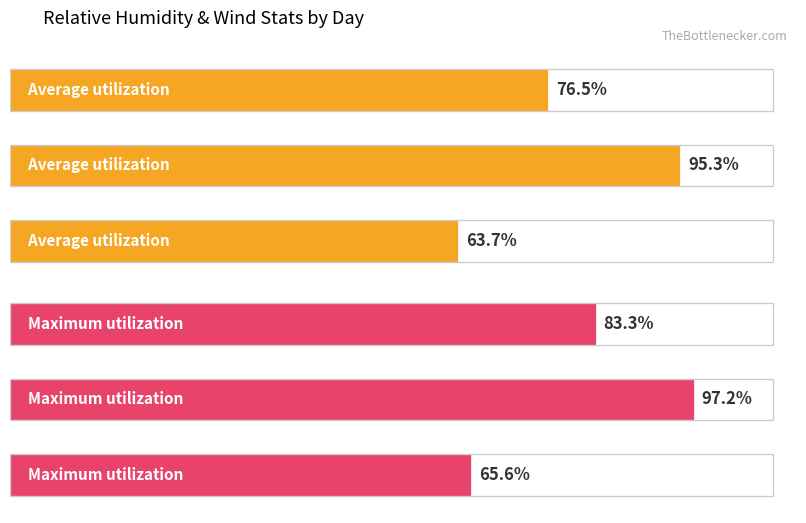

At which category is the sum across all series the highest?

1